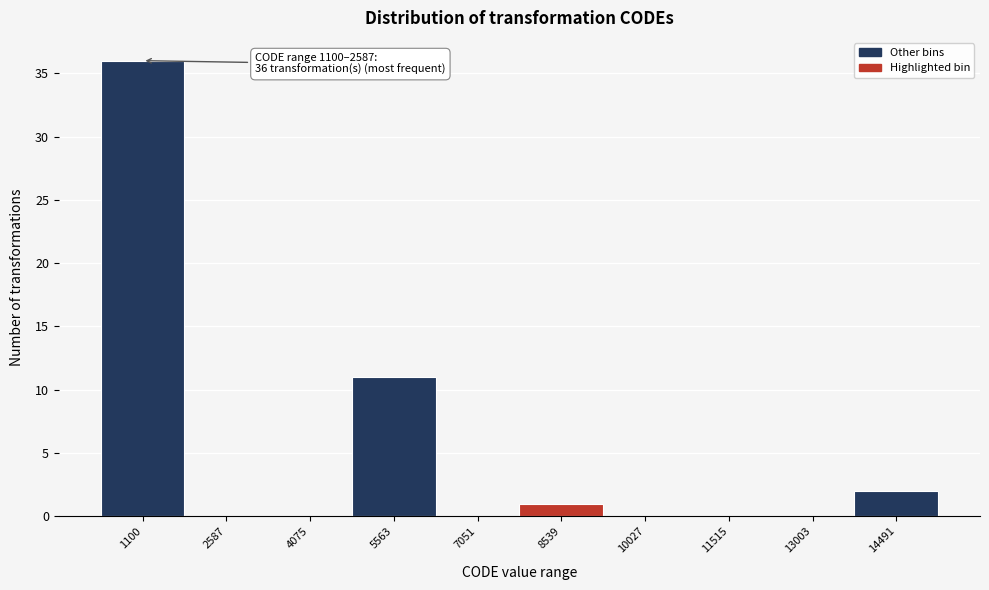

Reading left to right, extract all data points from this chart.

1100=36	2587=0	4075=0	5563=11	7051=0	8539=1	10027=0	11515=0	13003=0	14491=2